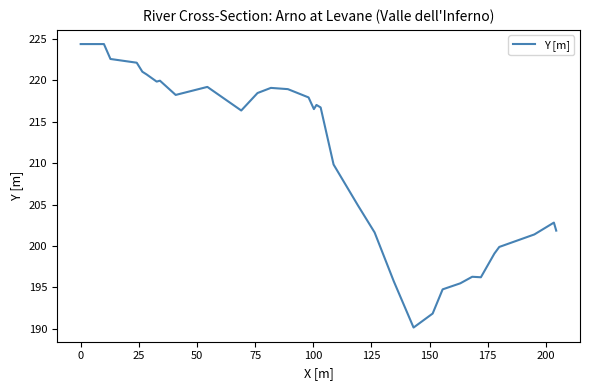

What is the smallest value displayed?

190.2